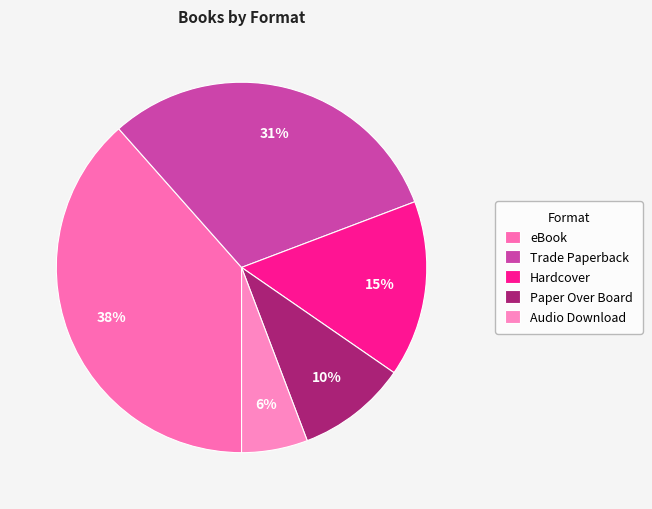

How many segments does this pie chart have?

5